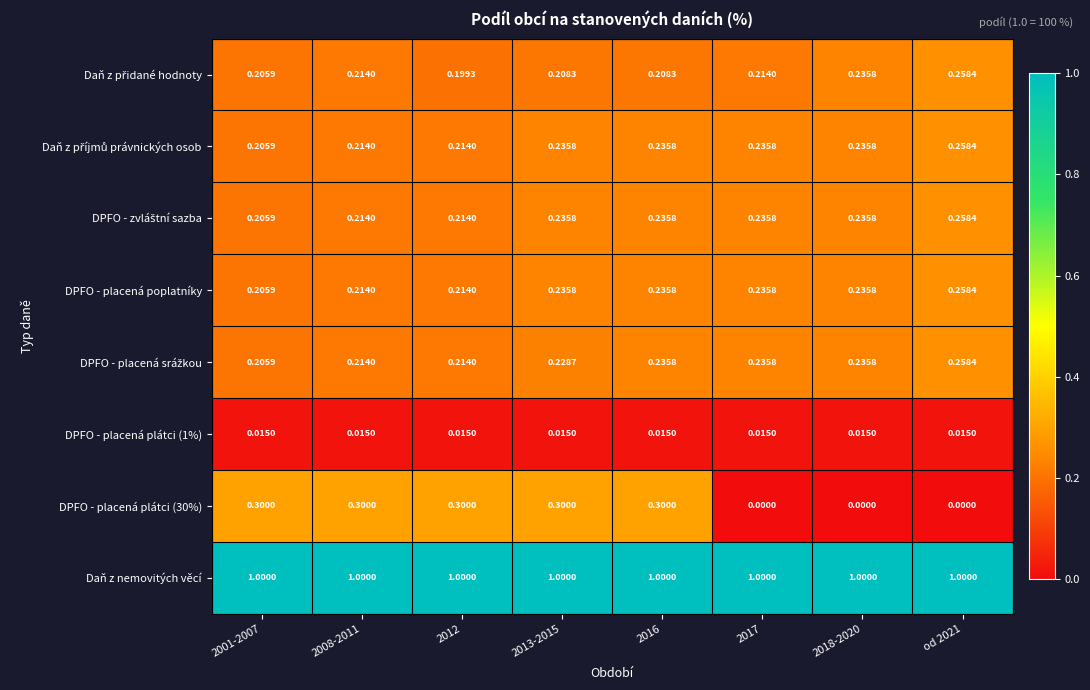

Which series has the largest total across all categories?

Daň z nemovitých věcí